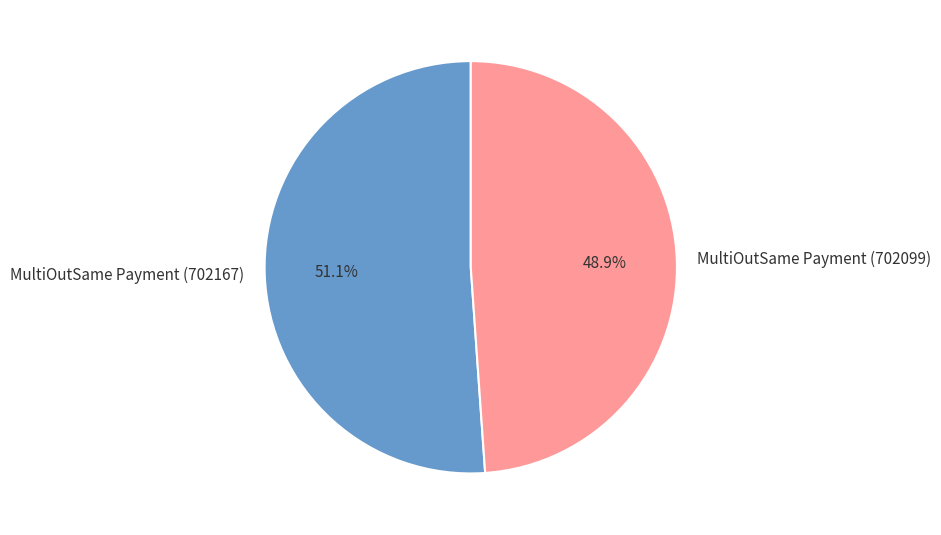

Which category has the biggest portion of the pie?

MultiOutSame Payment (702167)